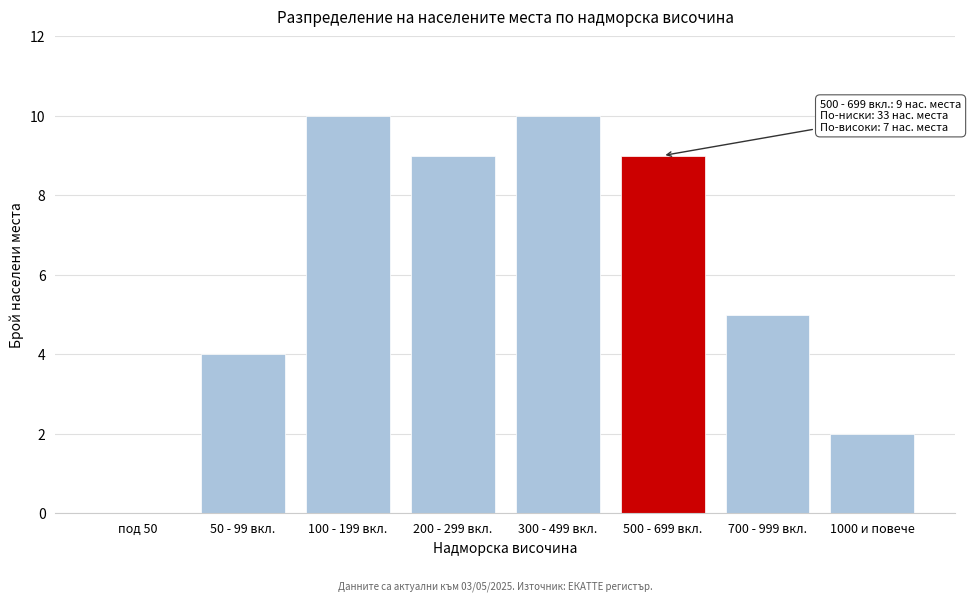

Reading left to right, transcribe all the data shown in this chart.

под 50=0	50 - 99 вкл.=4	100 - 199 вкл.=10	200 - 299 вкл.=9	300 - 499 вкл.=10	500 - 699 вкл.=9	700 - 999 вкл.=5	1000 и повече=2